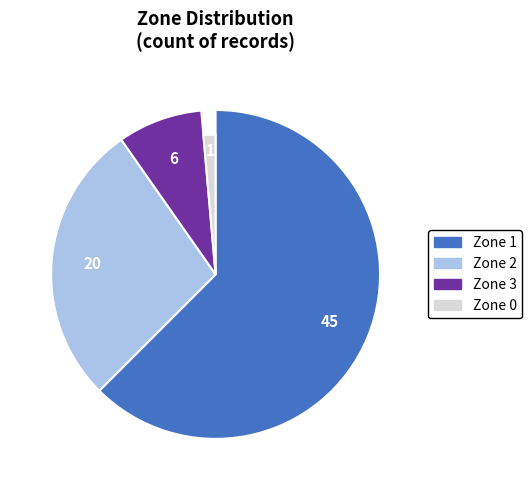

To the nearest percent, what portion does 3 represent?

8%